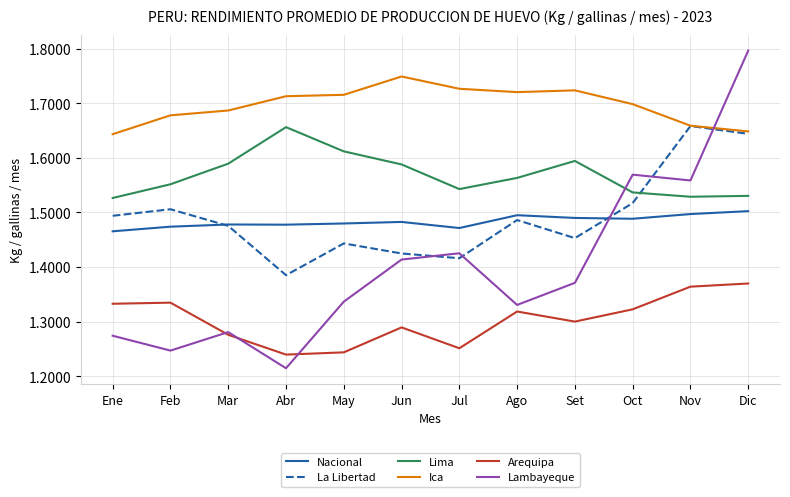

True or false: Nacional and Lima intersect in this chart.

False